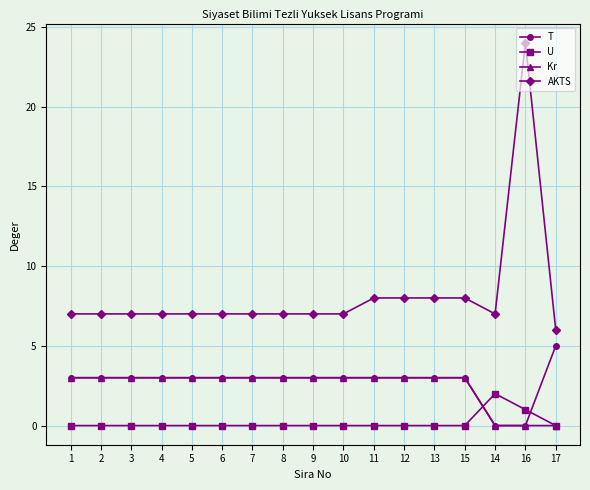

What is the maximum value shown in the chart?

24